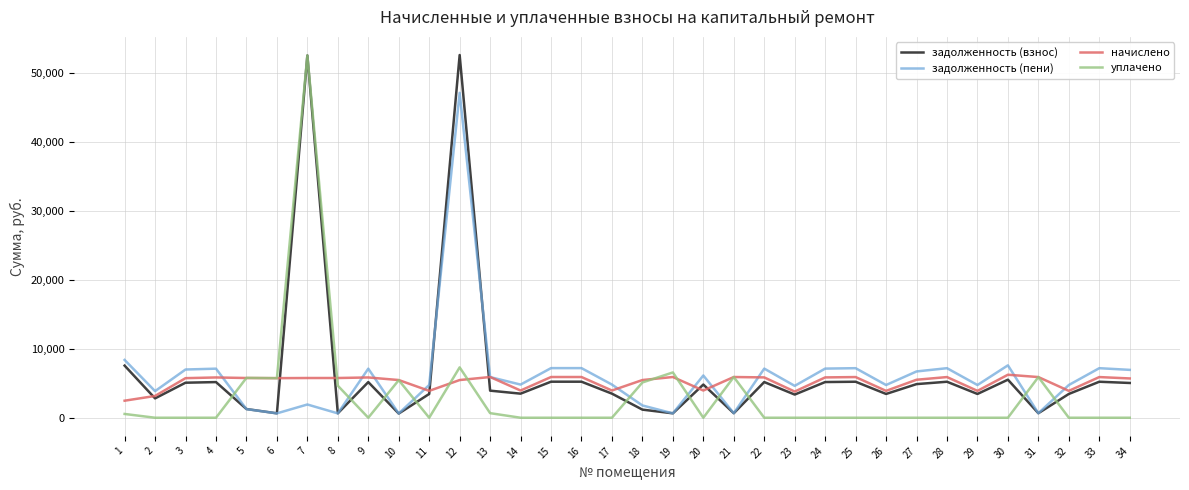

What is the sum of the начислено values at 5 and 12?

11224.8